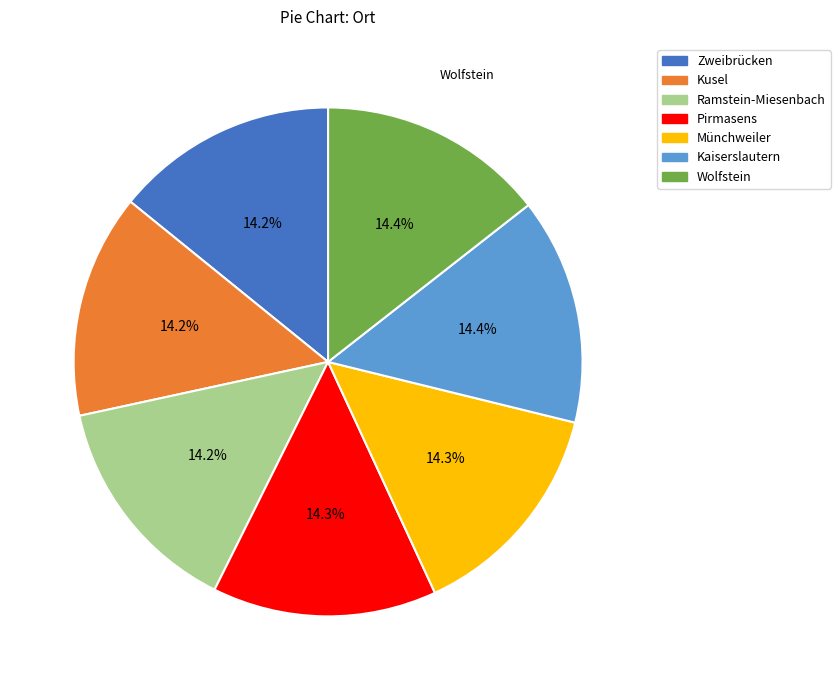

Is it true that Wolfstein is 14% of the pie?

True